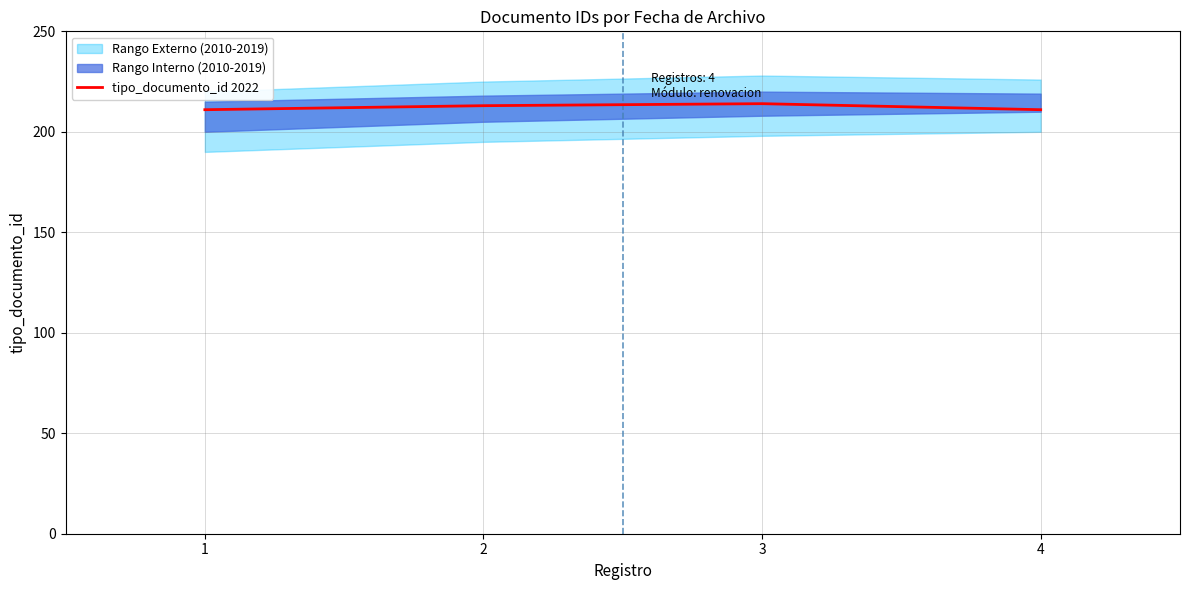

At which label does the data first exceed 213?

3